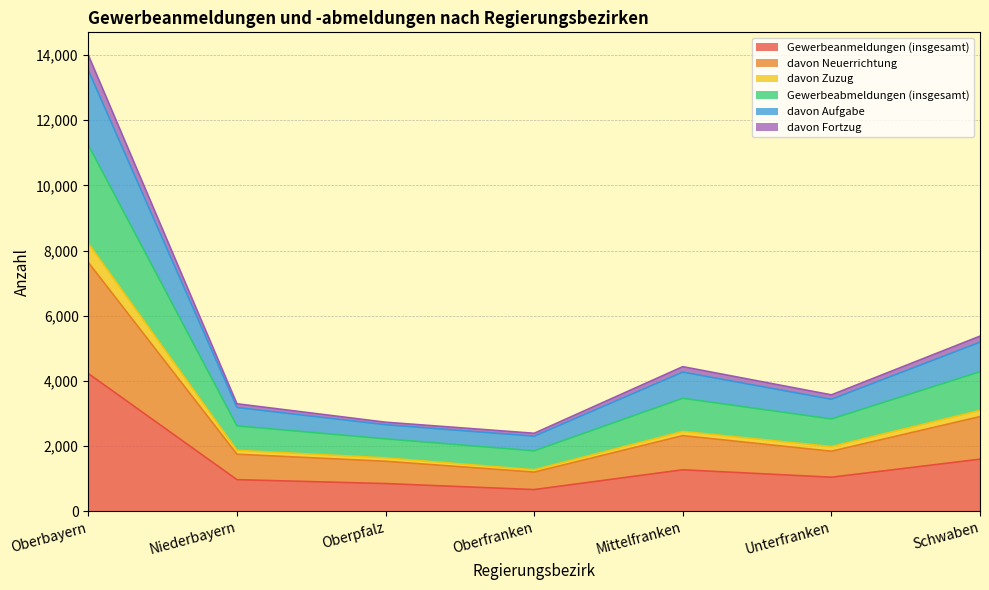

In davon Zuzug, how many points are higher than both neighbors (excluding endpoints)?

1